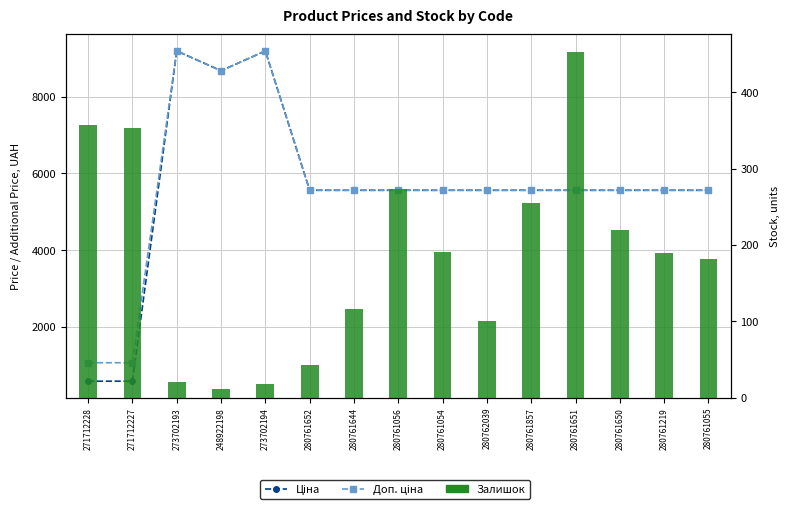

Is the value of Ціна at 280761219 greater than the value of Залишок at 280761055?

Yes